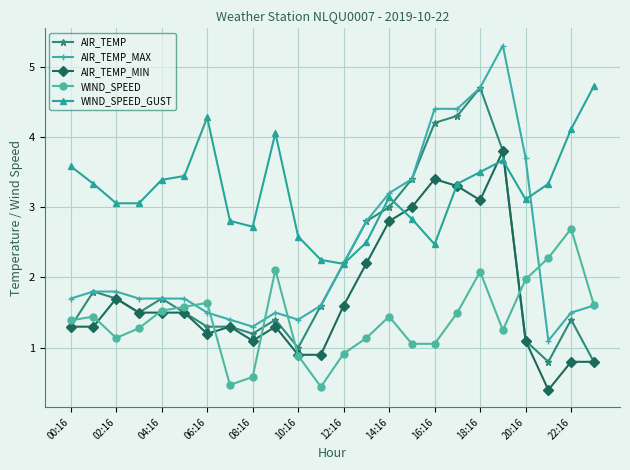

What is the value of the WIND_SPEED_GUST point at the 5th from the left?

3.4